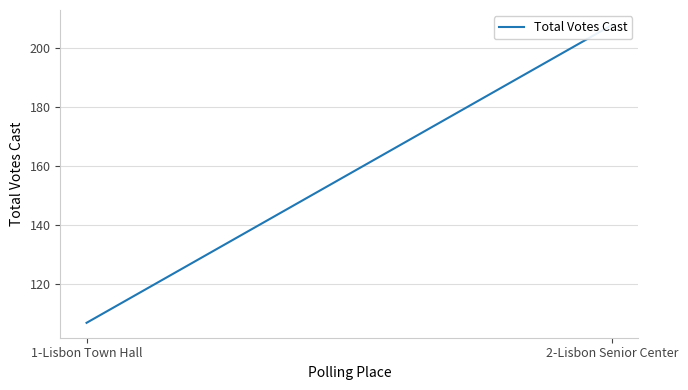

Reading right to left, extract all data points from this chart.

208	107